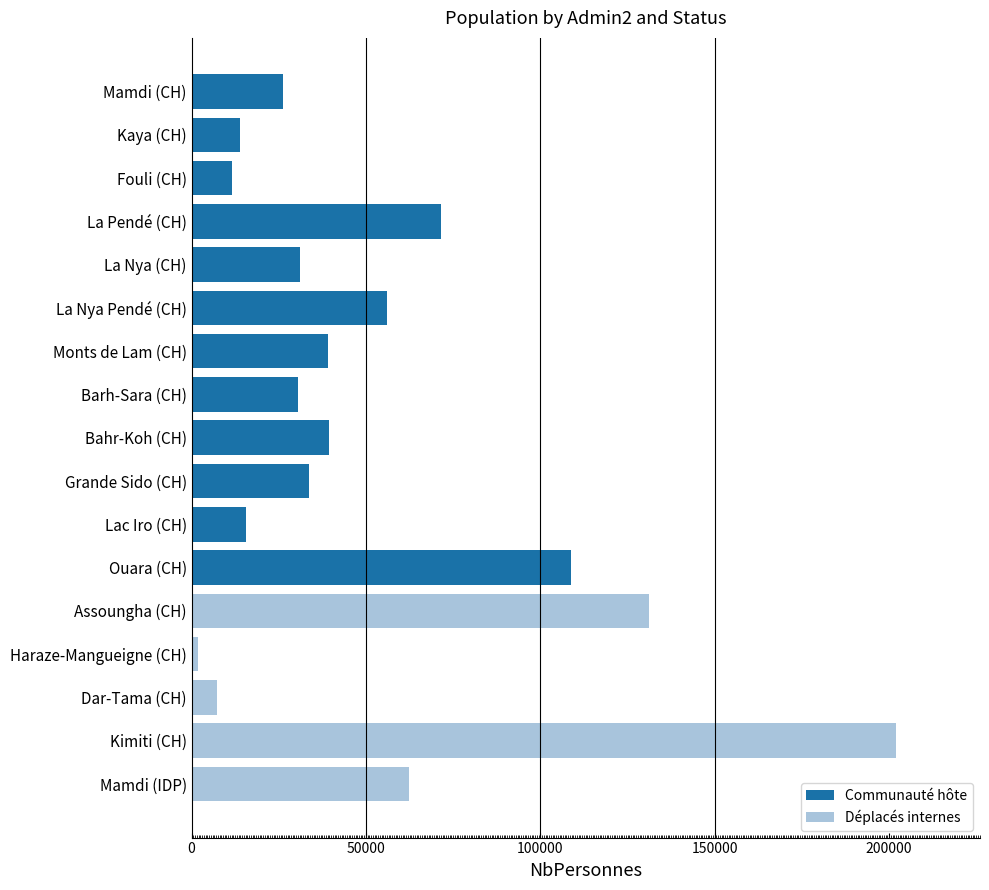

What is the label of the 8th bar from the right?

Grande Sido (CH)